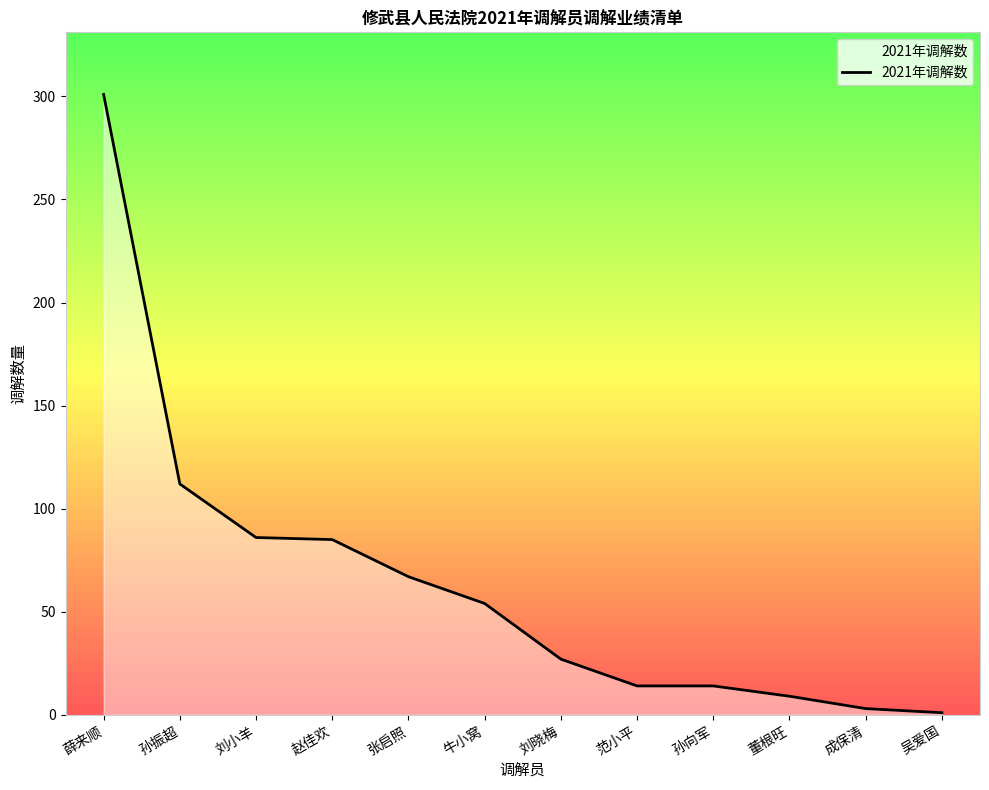

True or false: there are more than 2 points higher than both neighbors.

False